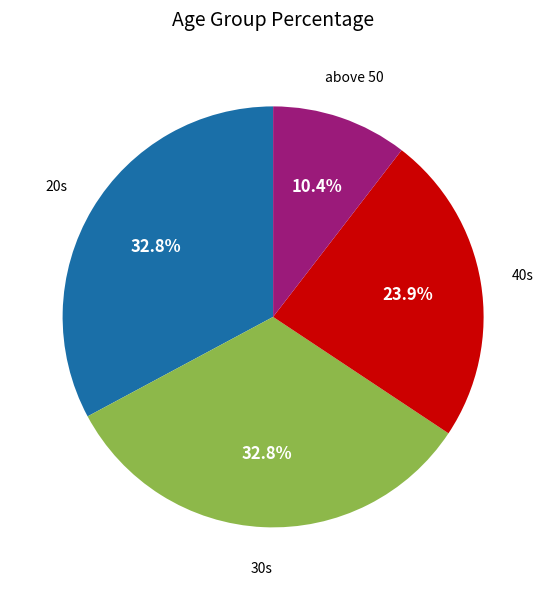

Which has a higher value, 20s or above 50?

20s